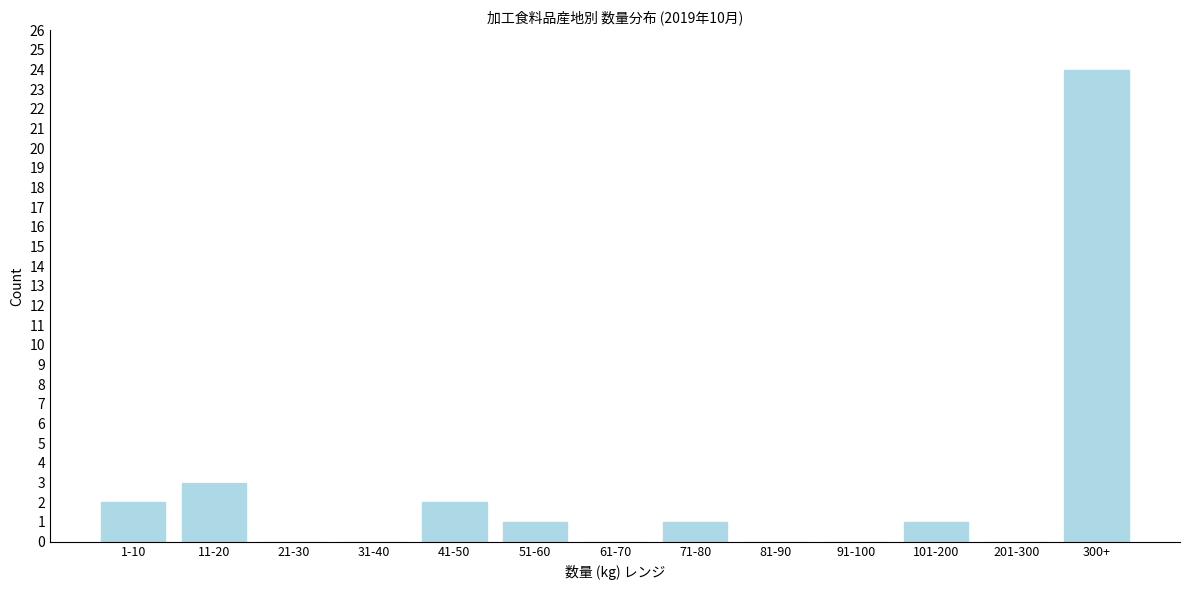

Reading left to right, extract all data points from this chart.

1-10=2	11-20=3	21-30=0	31-40=0	41-50=2	51-60=1	61-70=0	71-80=1	81-90=0	91-100=0	101-200=1	201-300=0	300+=24